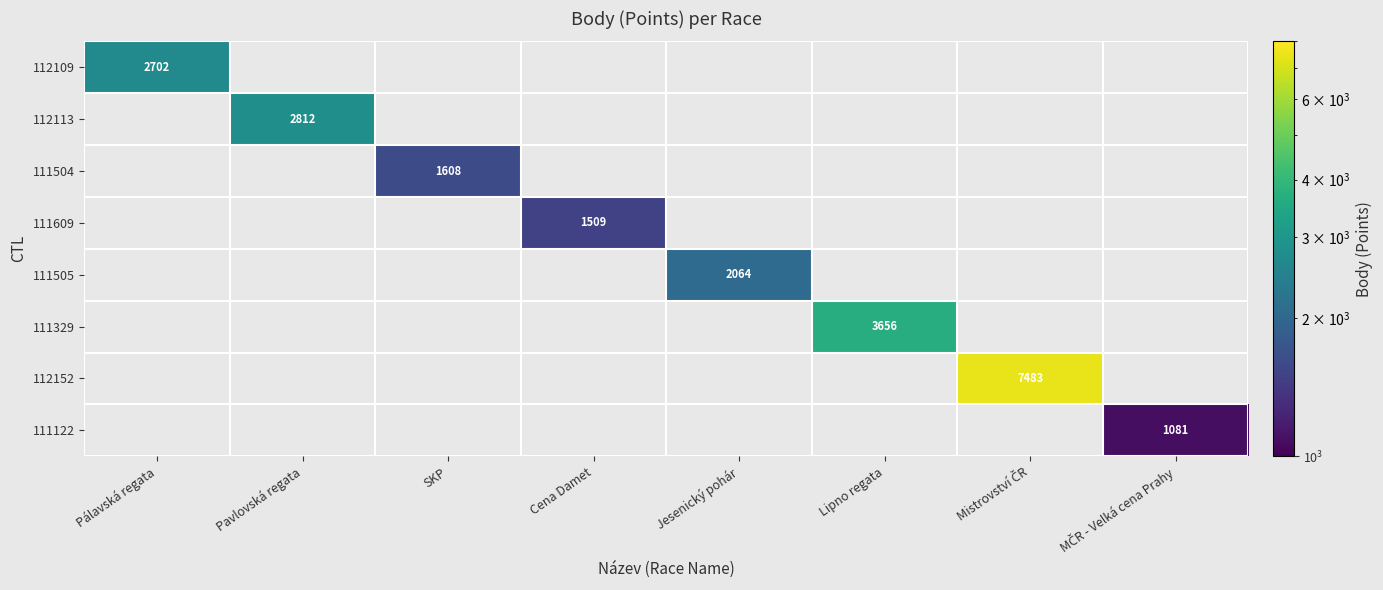

The value of 112113 at Pavlovská regata is 823. True or false?

False